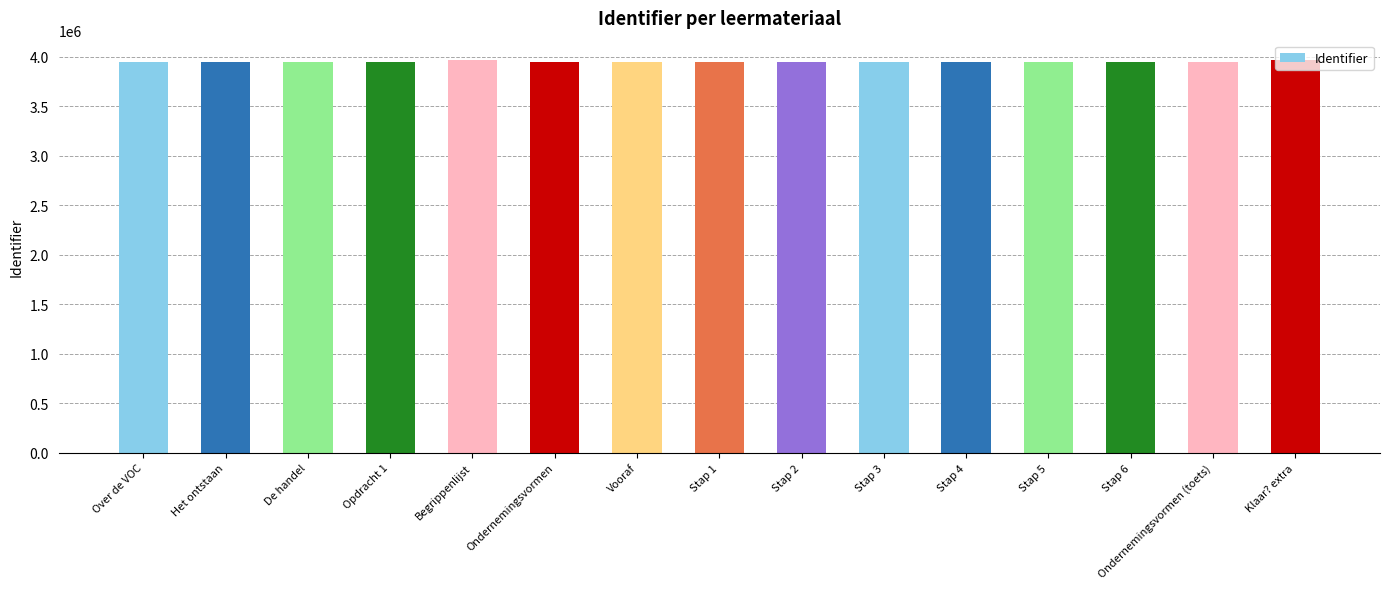

How many bars are there in total?

15